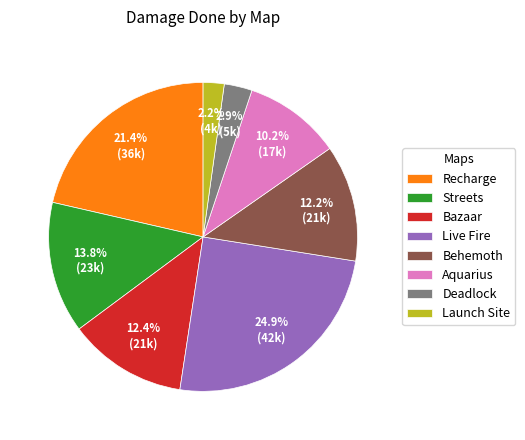

To the nearest percent, what is the combined percentage of Deadlock and Recharge?

24%